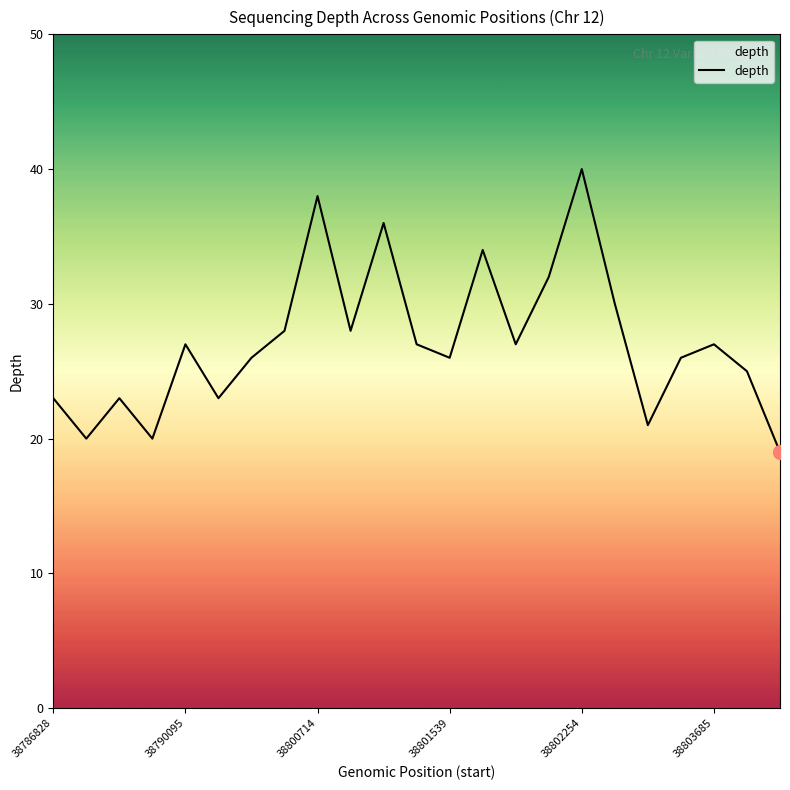

Does the chart have visible grid lines?

No